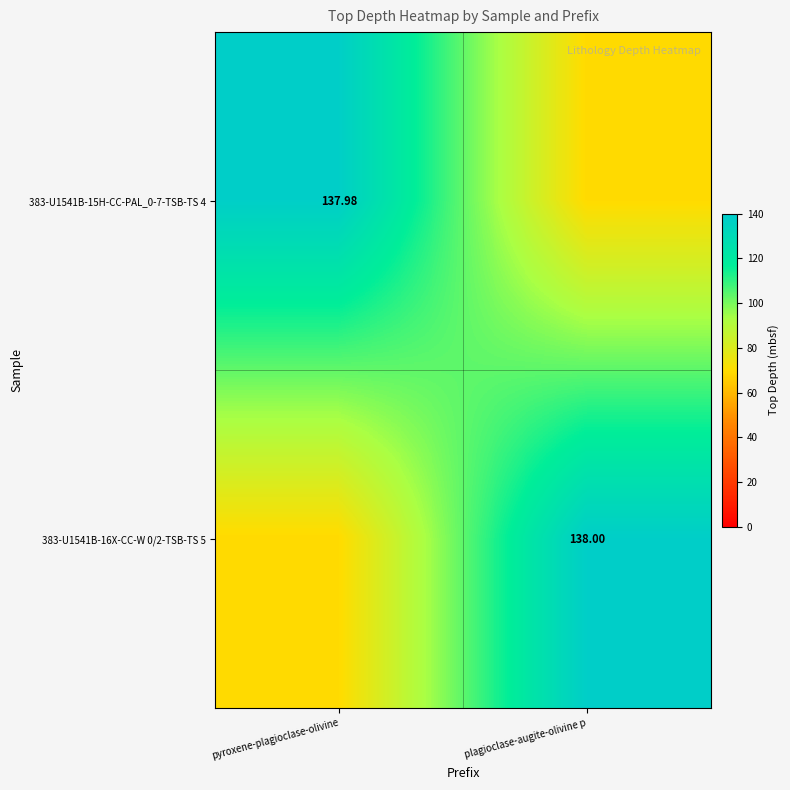

Read the 383-U1541B-16X-CC-W 0/2-TSB-TS 5 value at plagioclase-augite-olivine p.

138.0